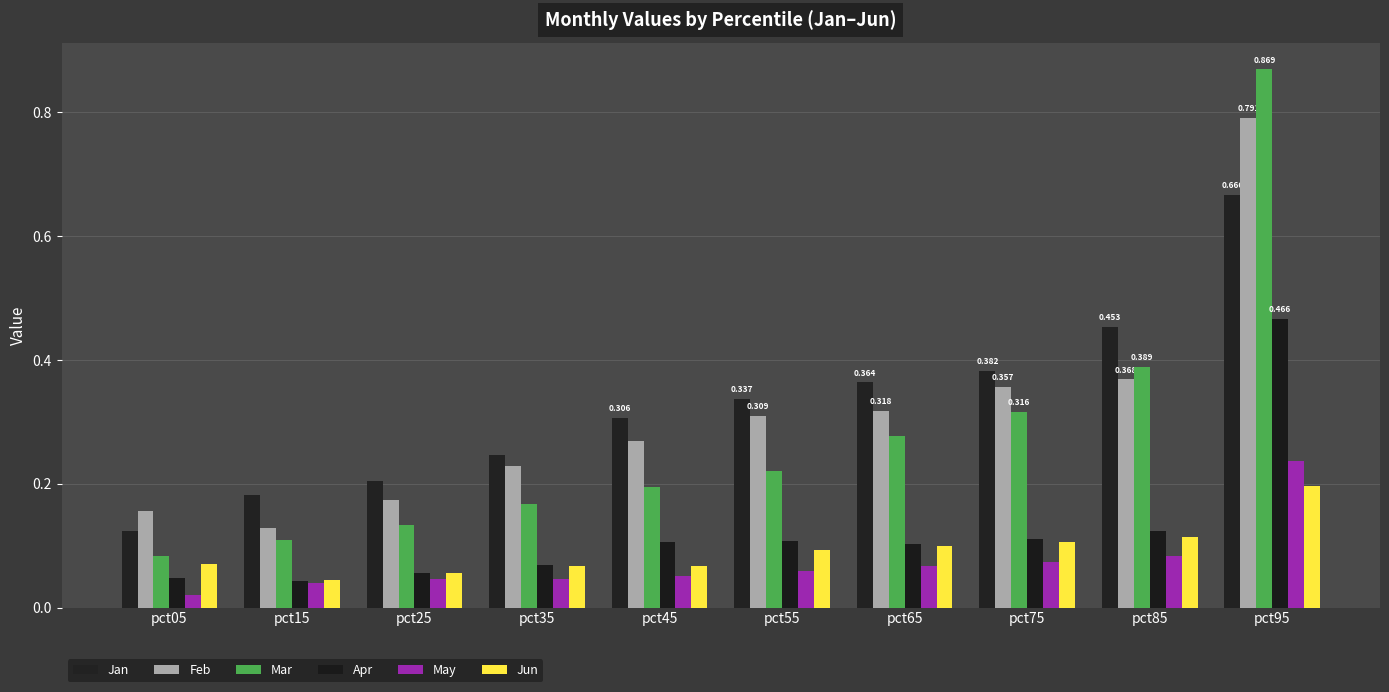

How many groups of bars are there?

10